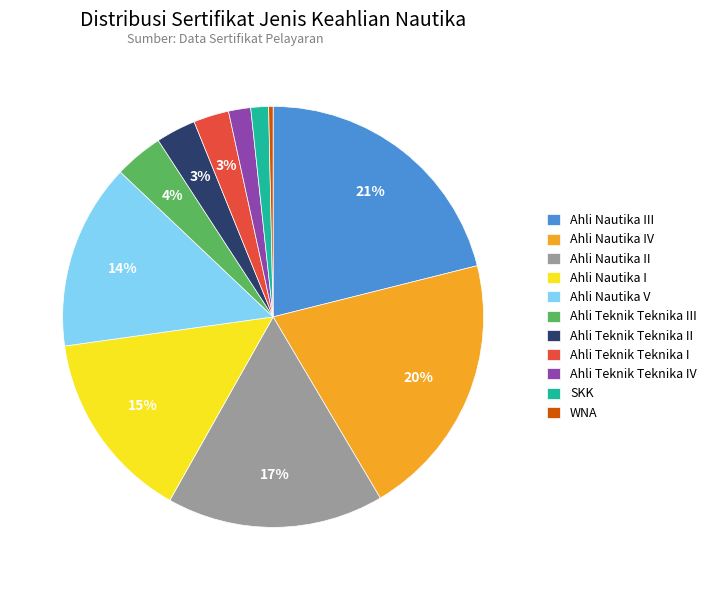

Between SKK and Ahli Teknik Teknika I, which is larger?

Ahli Teknik Teknika I